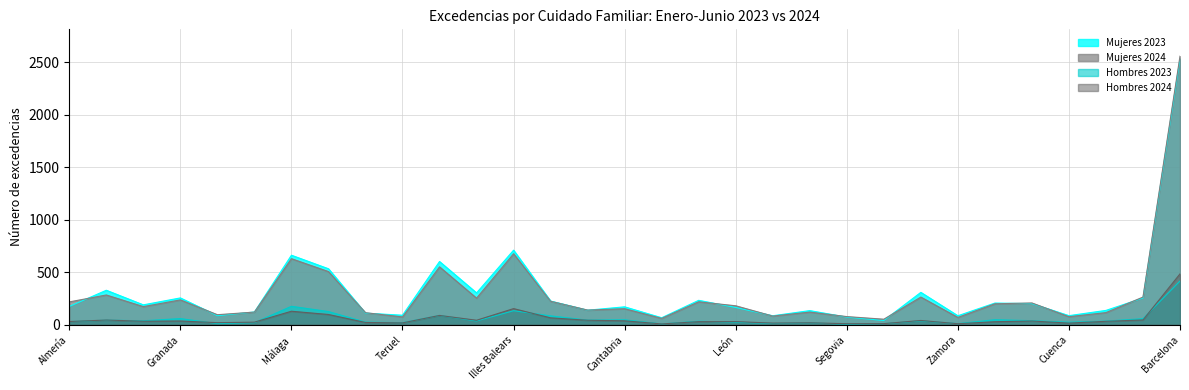

What is the maximum value for Hombres 2024?

484